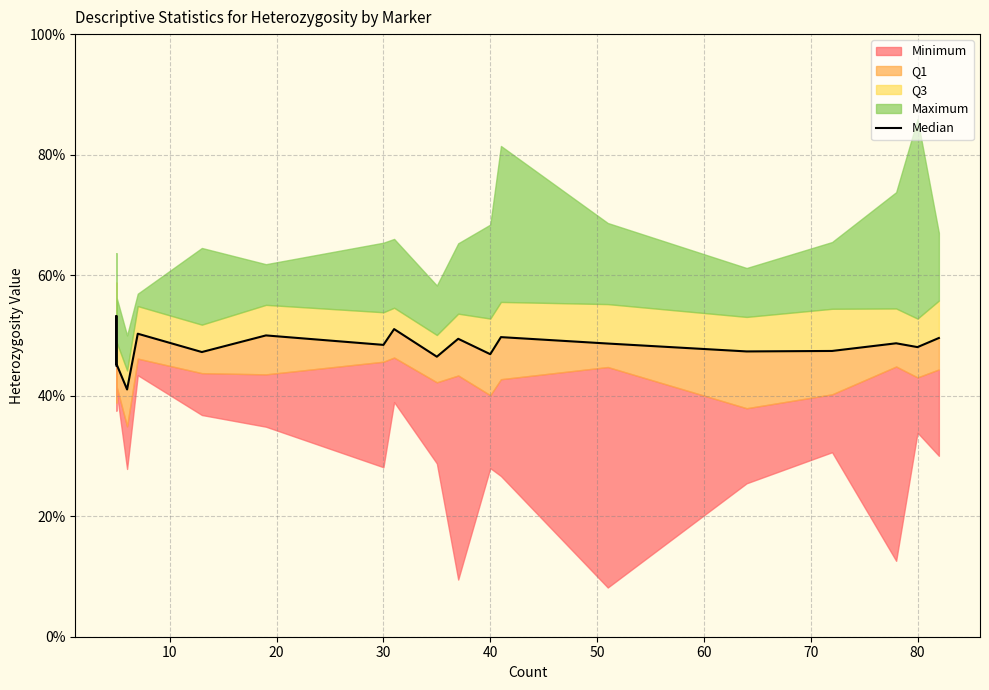

Which has a higher value, 18 or 10?

18